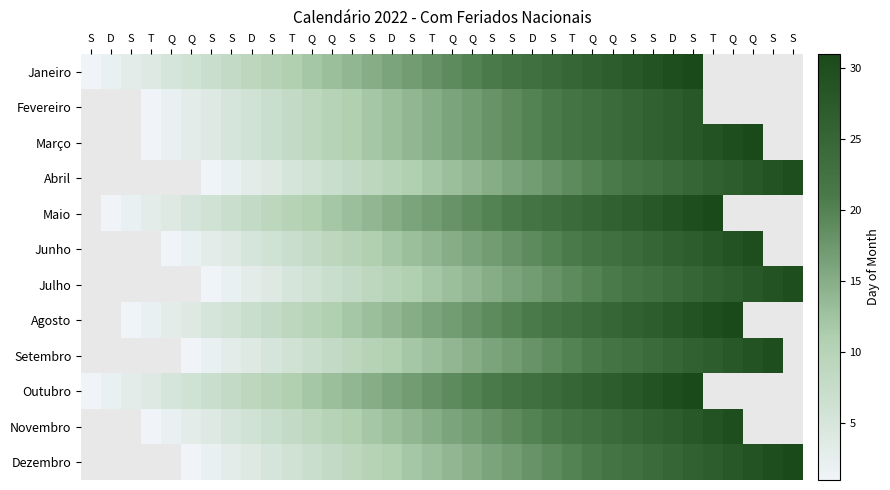

The Agosto series shows 25.0 at Q. True or false?

True